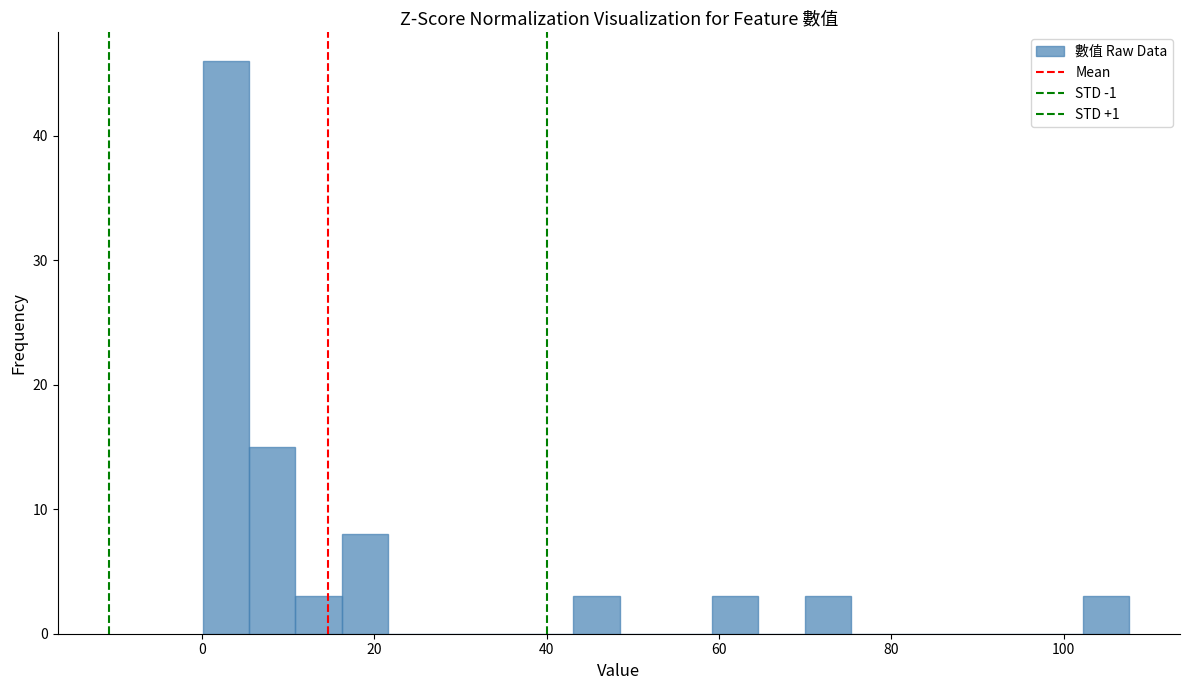

Read against the x-axis, roughly where is the centre of the tallest bar?

2